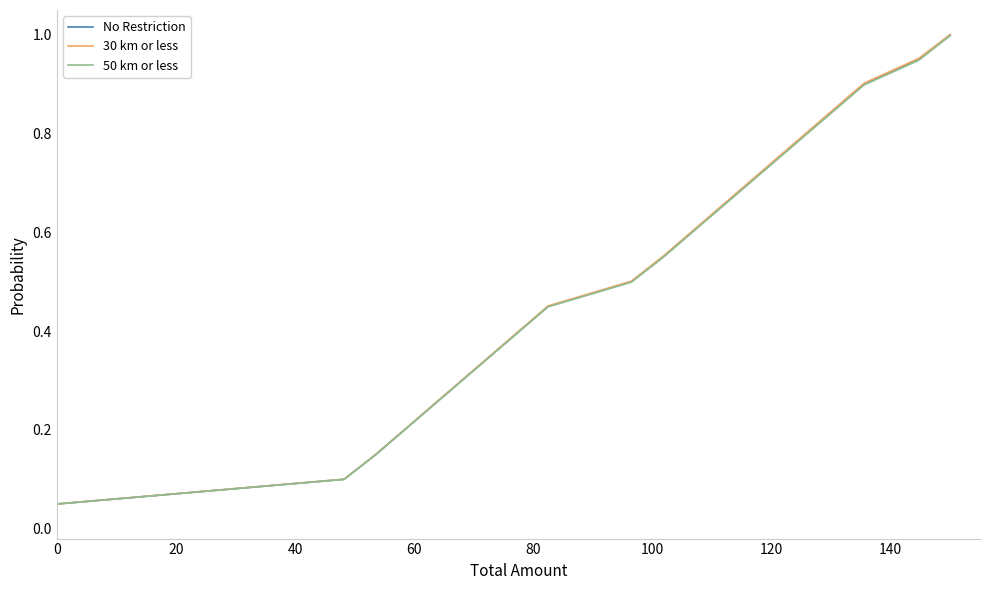

What are all the series names shown in the legend?

No Restriction, 30 km or less, 50 km or less